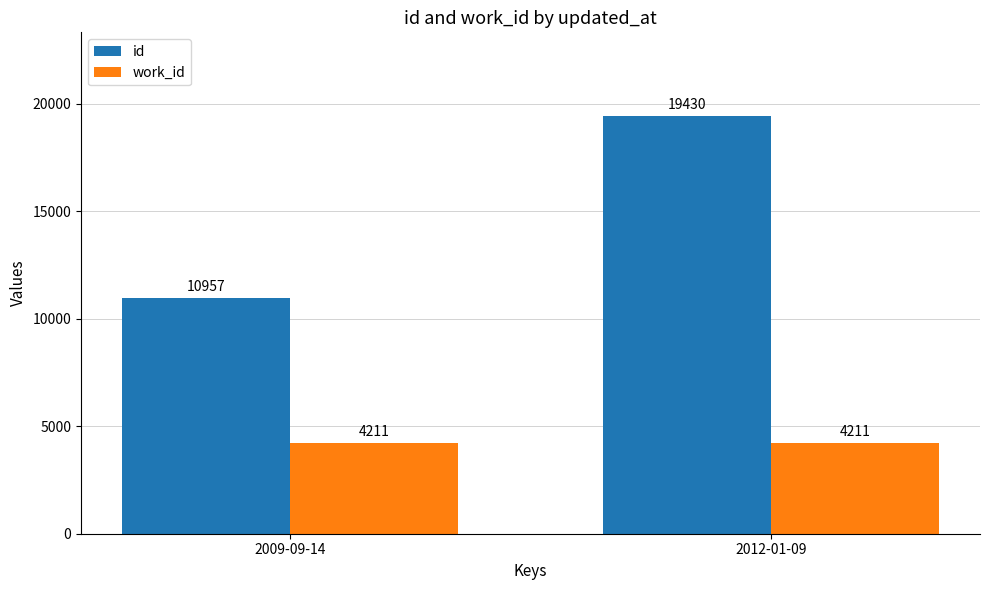

Reading right to left, list all the values displayed in this chart.

id: 2012-01-09=19430	2009-09-14=10957
work_id: 2012-01-09=4211	2009-09-14=4211